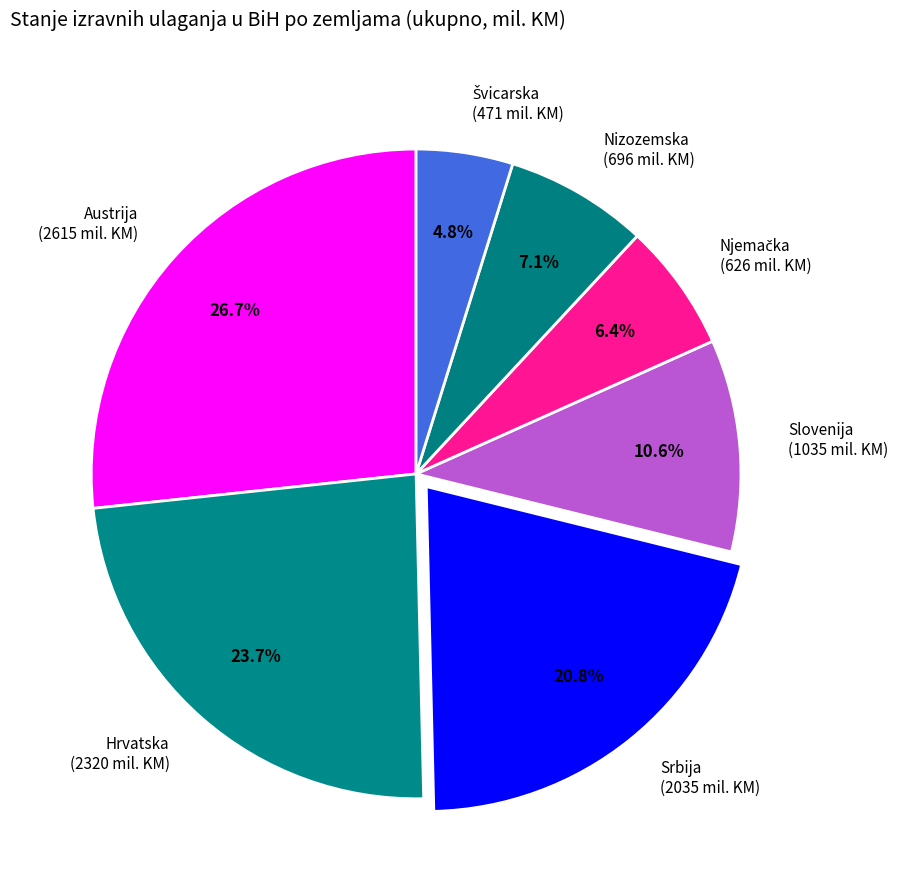

What is the largest slice in the pie chart?

Austrija